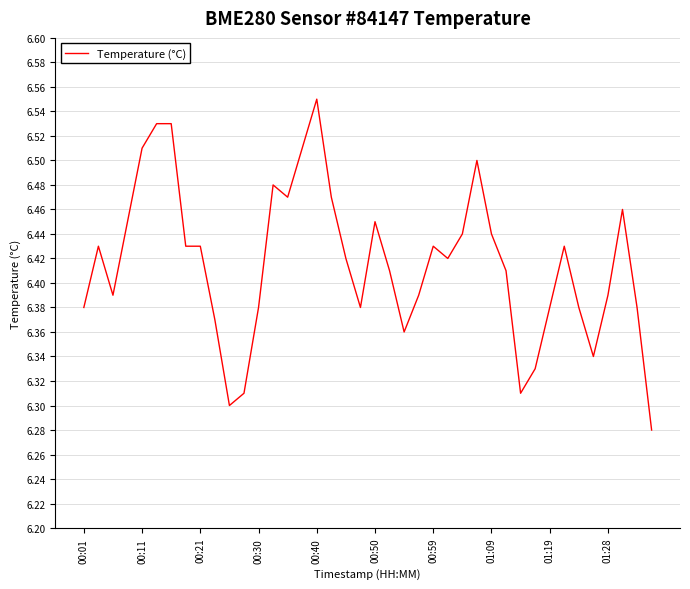

What is the difference between the maximum and minimum values?

0.3